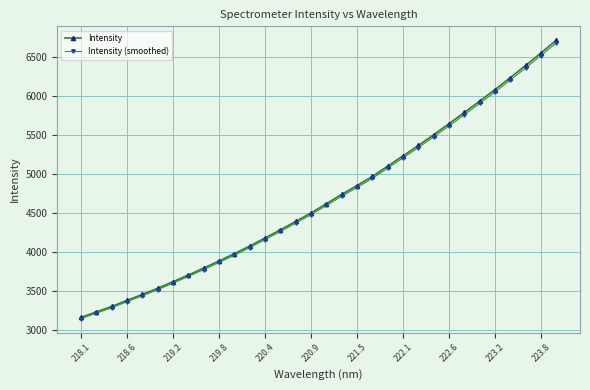

Which series has the widest spread of values?

Intensity